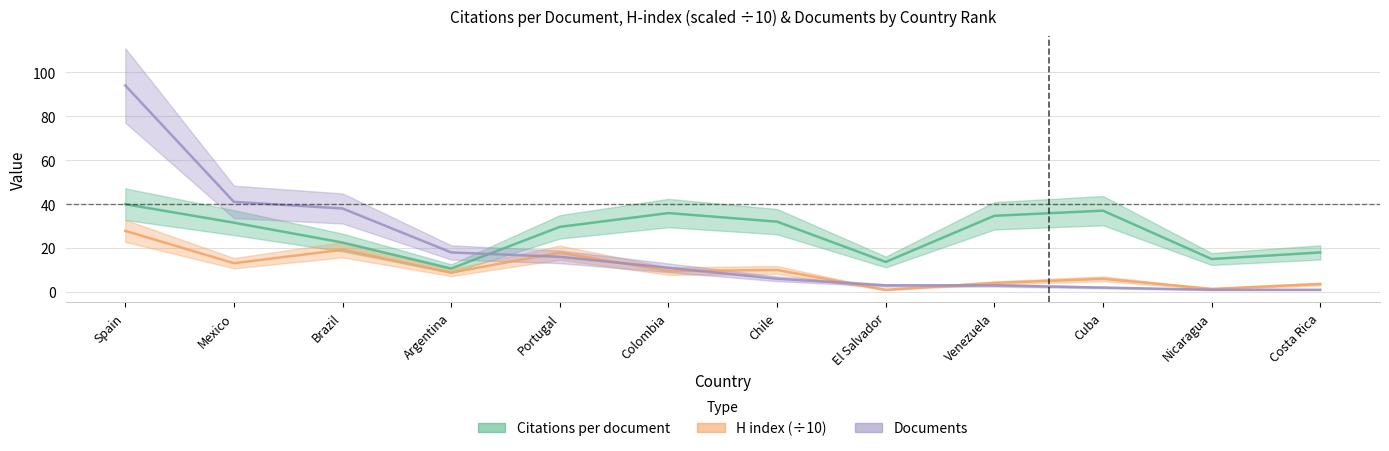

In Citations per document, how many points are lower than both neighbors (excluding endpoints)?

3